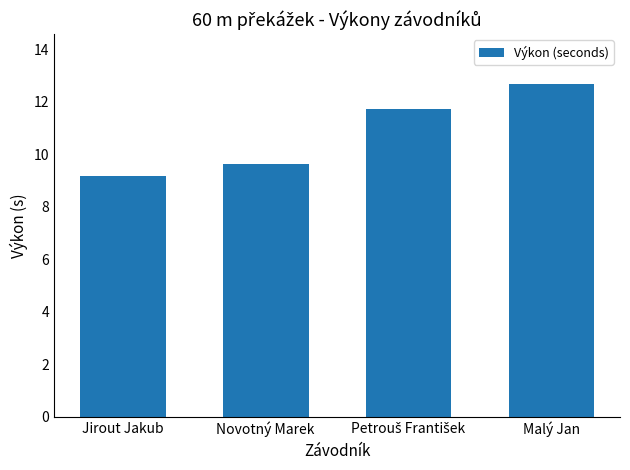

Reading left to right, transcribe all the data shown in this chart.

9.2	9.7	11.7	12.7